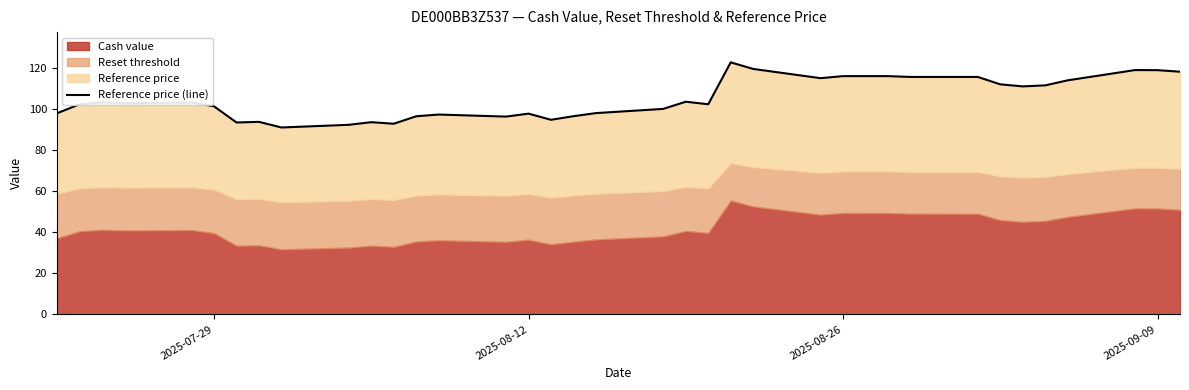

What is the value of the 8th point from the left?

93.7